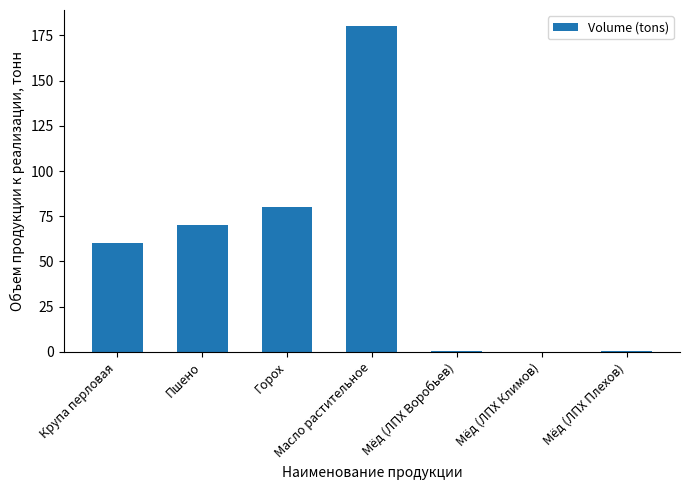

Approximately how many times larger is the value at Крупа перловая compared to Пшено?

0.9